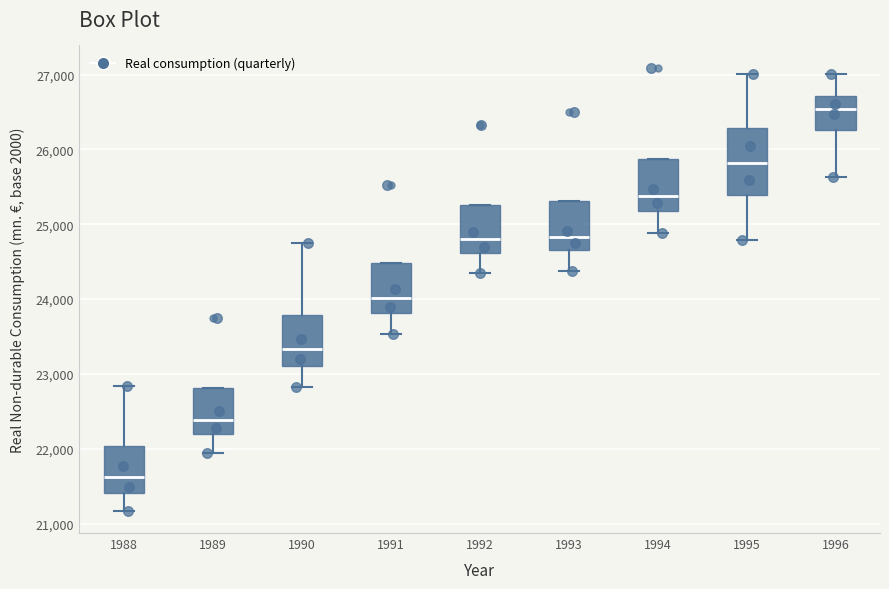

Reading left to right, read every box against the y-axis: the position of its median line, the range the box covers, and the ends of its whiskers. The values are not printed on the chart, so give them approximately, as read against the axis.

1988: median 21600, box 21400 to 22000, whiskers 21200 to 22800
1989: median 22400, box 22200 to 22800, whiskers 21900 to 22800
1990: median 23300, box 23100 to 23800, whiskers 22800 to 24800
1991: median 24000, box 23800 to 24500, whiskers 23500 to 24500
1992: median 24800, box 24600 to 25300, whiskers 24300 to 25300
1993: median 24800, box 24700 to 25300, whiskers 24400 to 25300
1994: median 25400, box 25200 to 25900, whiskers 24900 to 25900
1995: median 25800, box 25400 to 26300, whiskers 24800 to 27000
1996: median 26500, box 26300 to 26700, whiskers 25600 to 27000